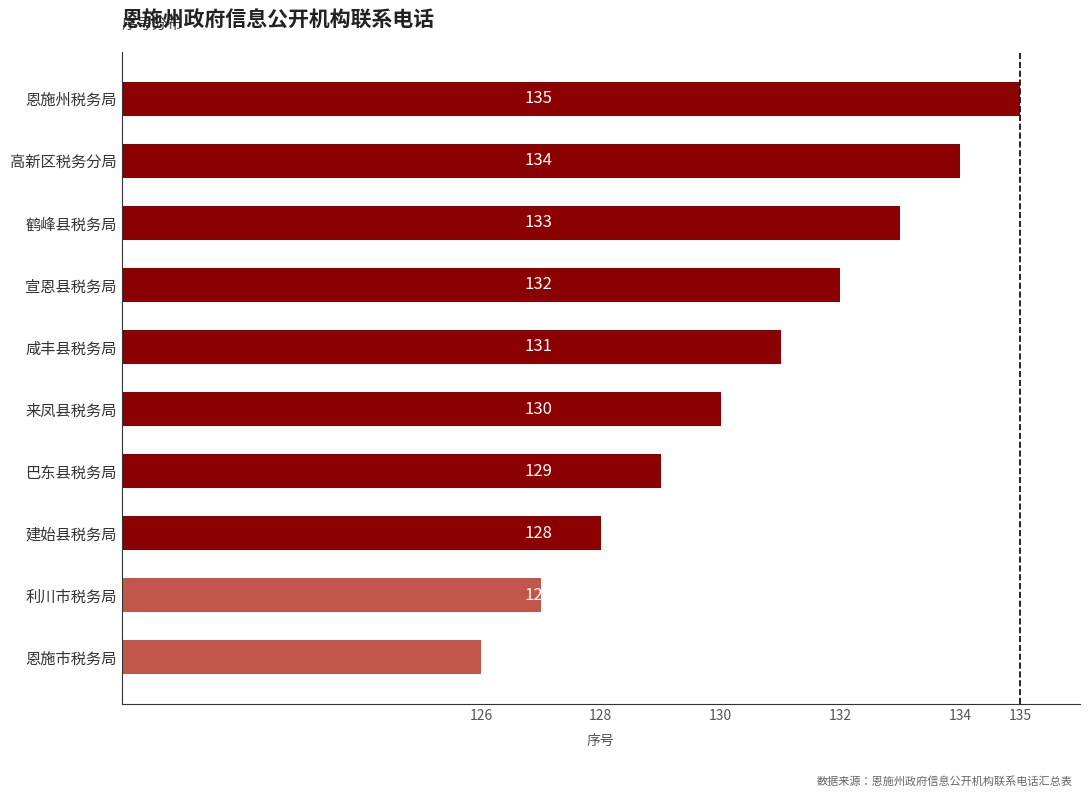

What is the smallest value displayed?

126